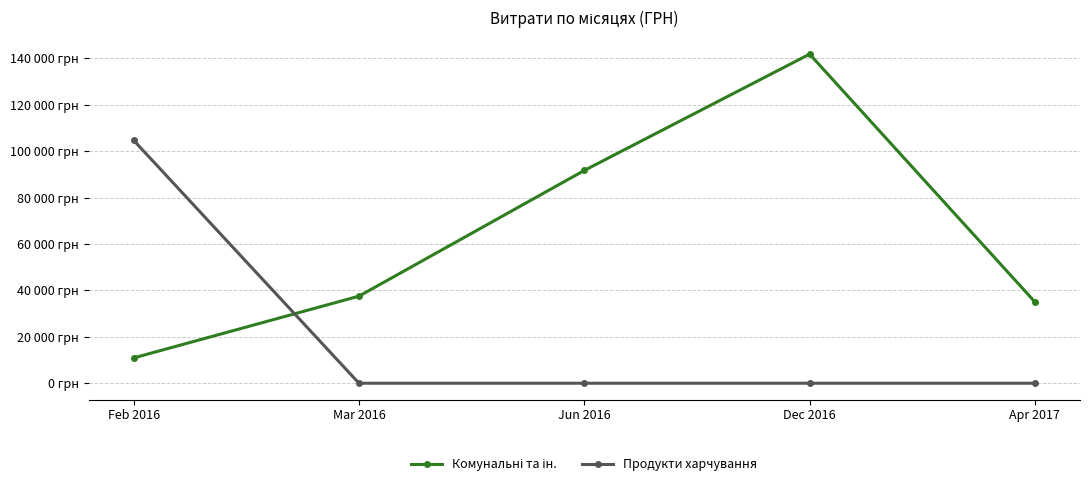

How many times do Продукти харчування and Комунальні та ін. cross each other?

1